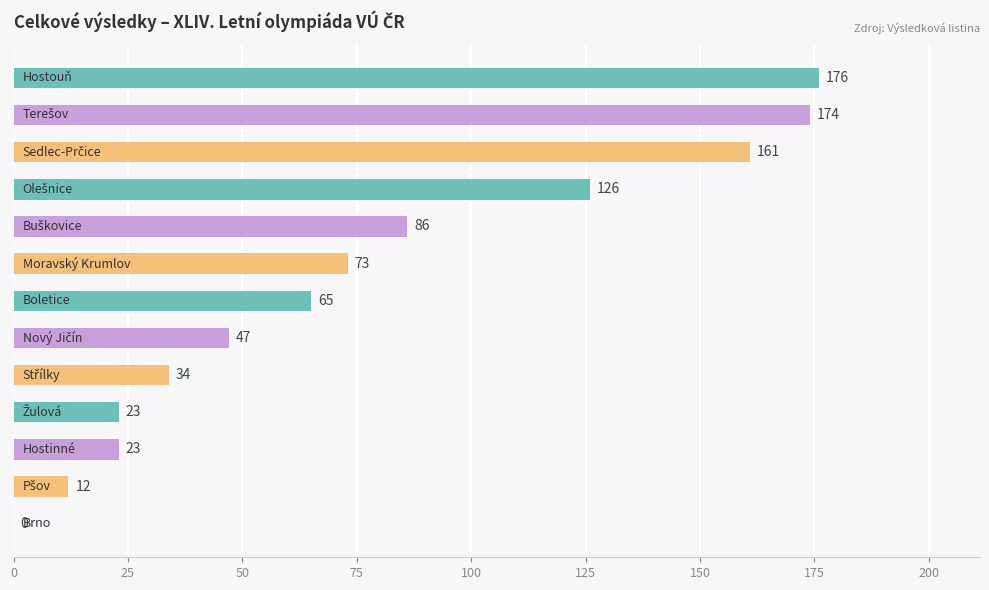

How many distinct data groups are displayed?

1